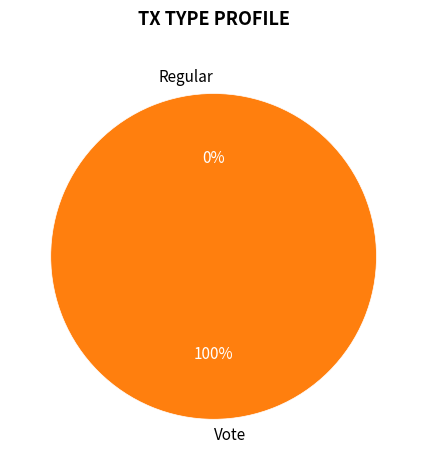

Rank the categories by value from highest to lowest.

Vote, Regular